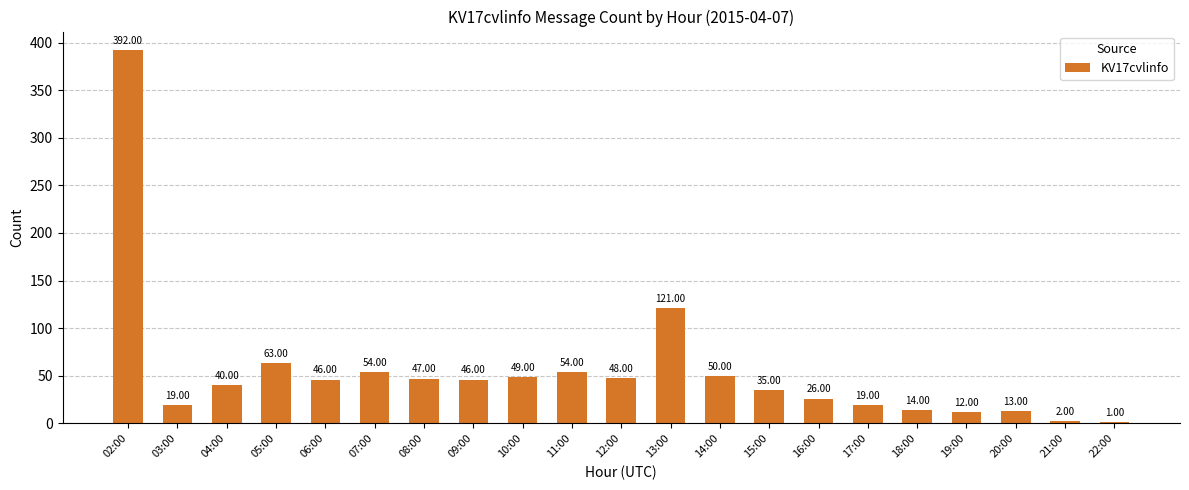

What is the sum of the values at 06:00 and 11:00?

100